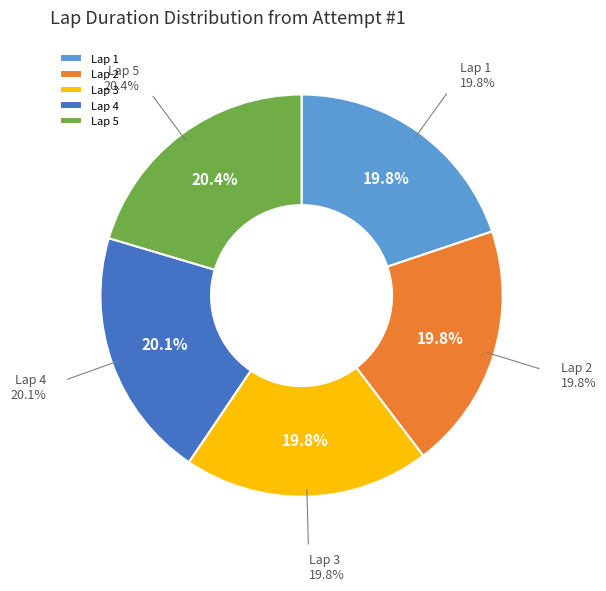

Is Lap 5 the majority of the pie?

No